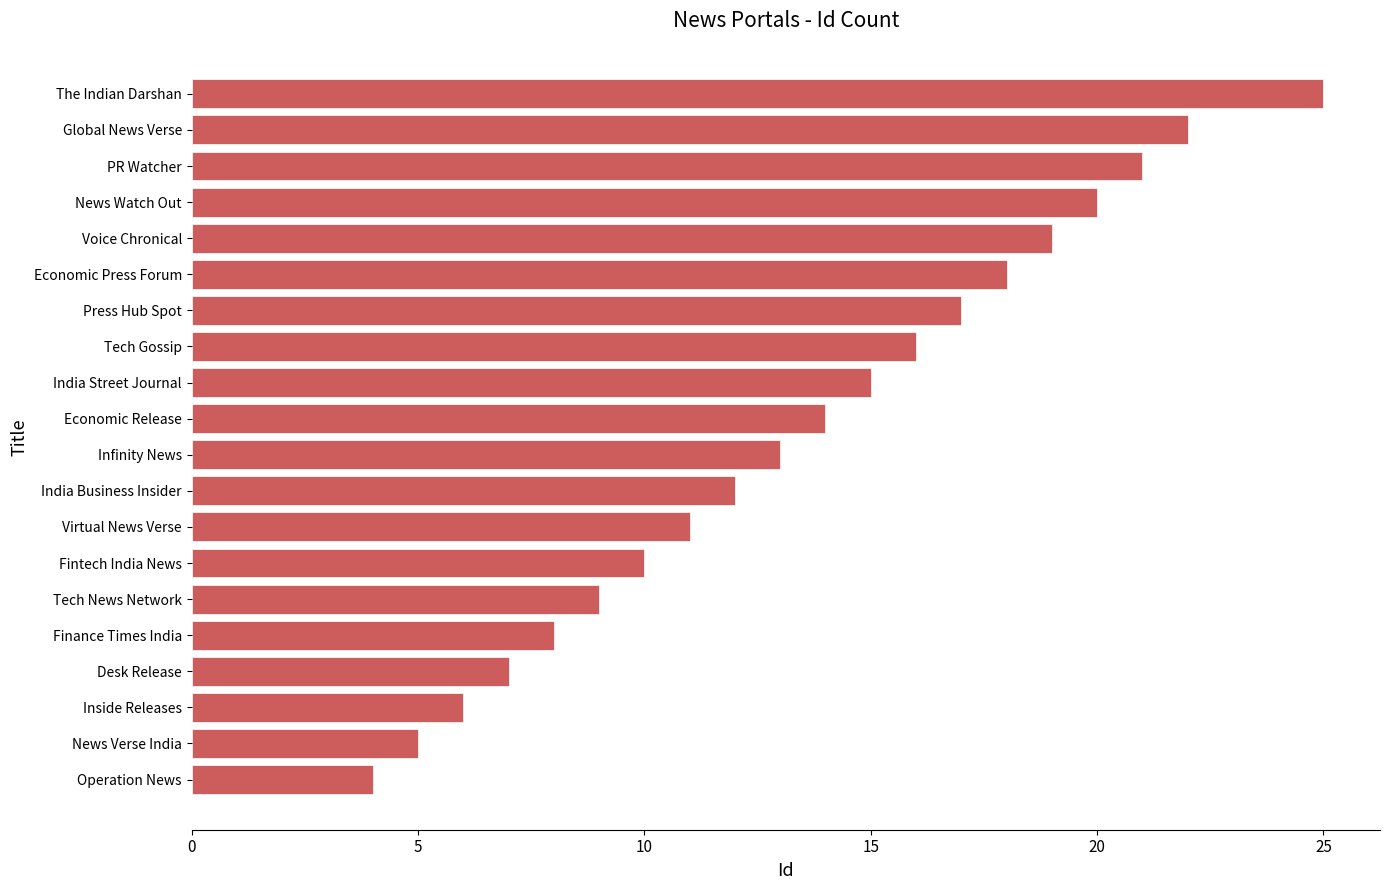

Does the chart contain stacked bars?

No